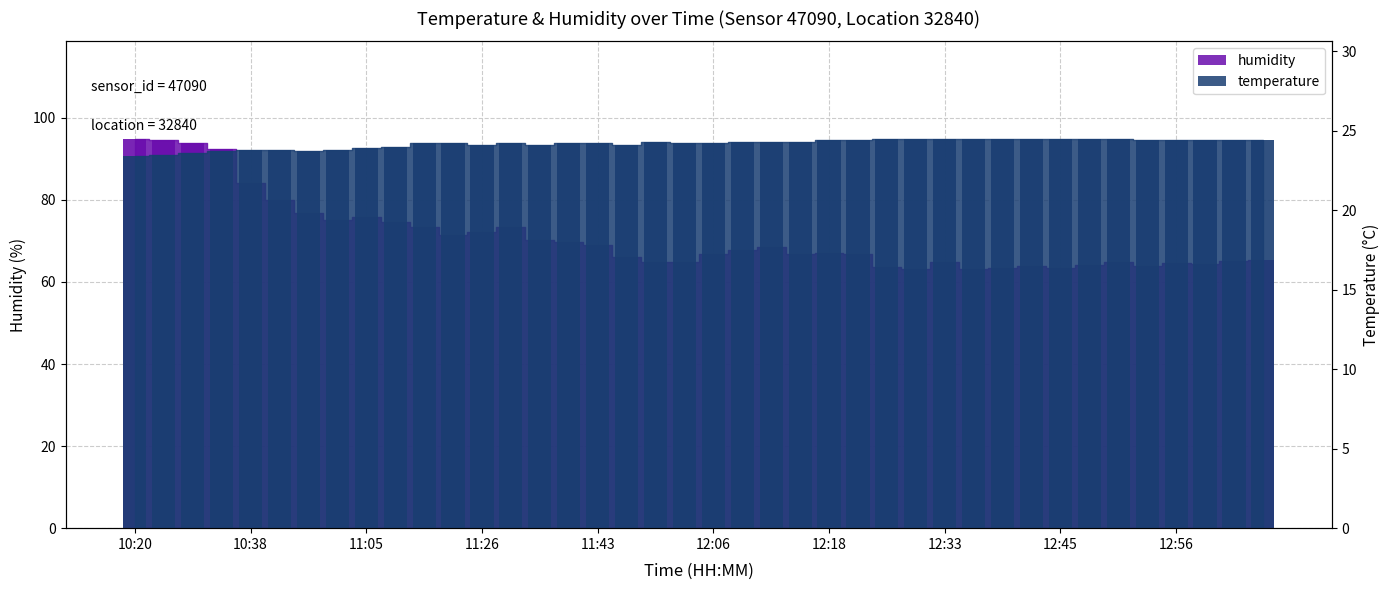

What is the difference between the highest and lowest values at 12:18?

42.6